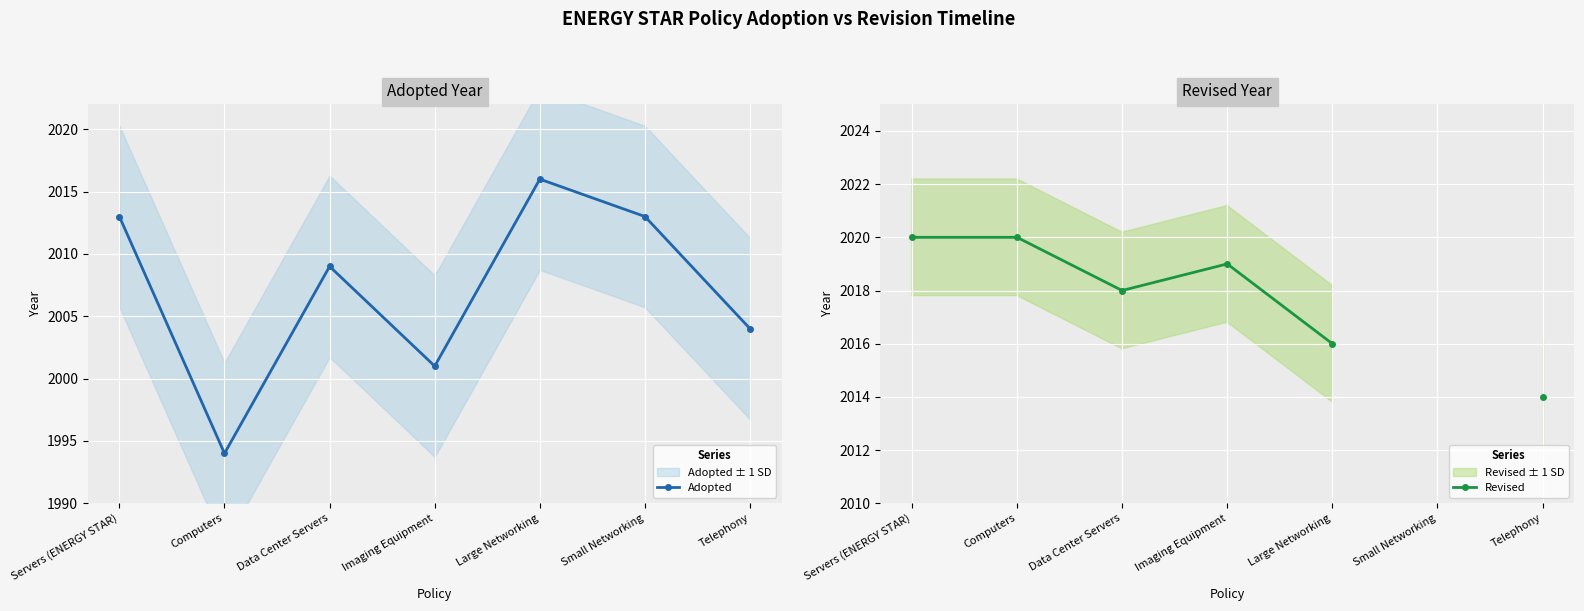

What is the difference between the Adopted values at Computers and Large Networking?

22